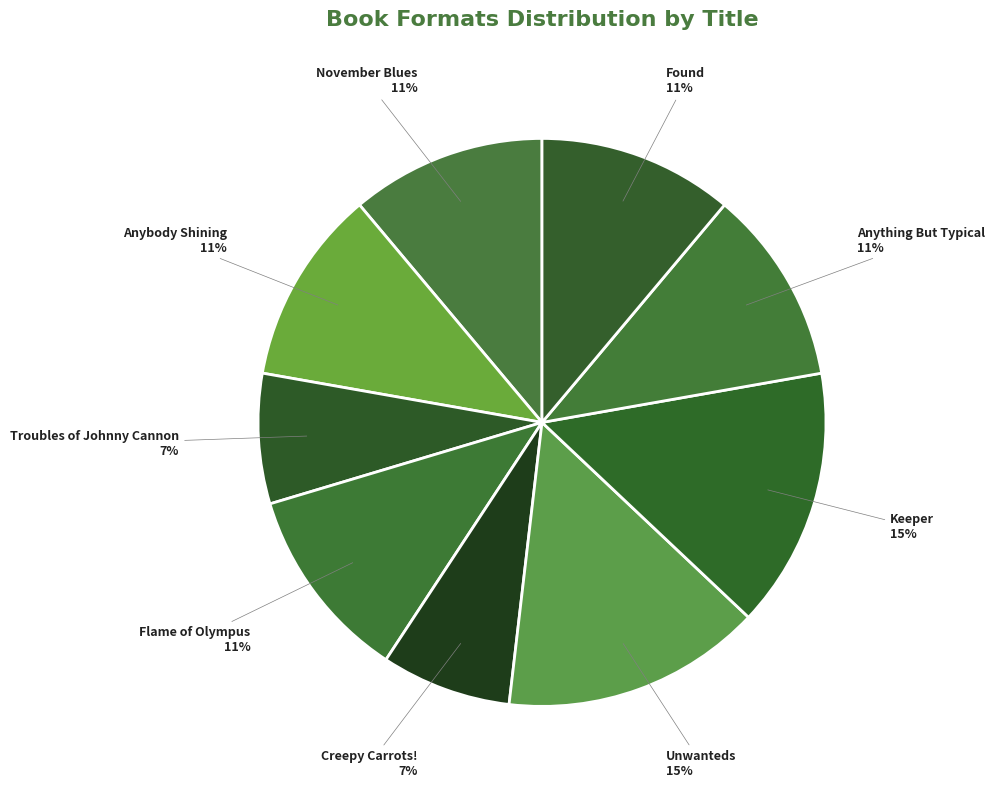

To the nearest percent, what is the combined percentage of Anything But Typical and Unwanteds?

26%